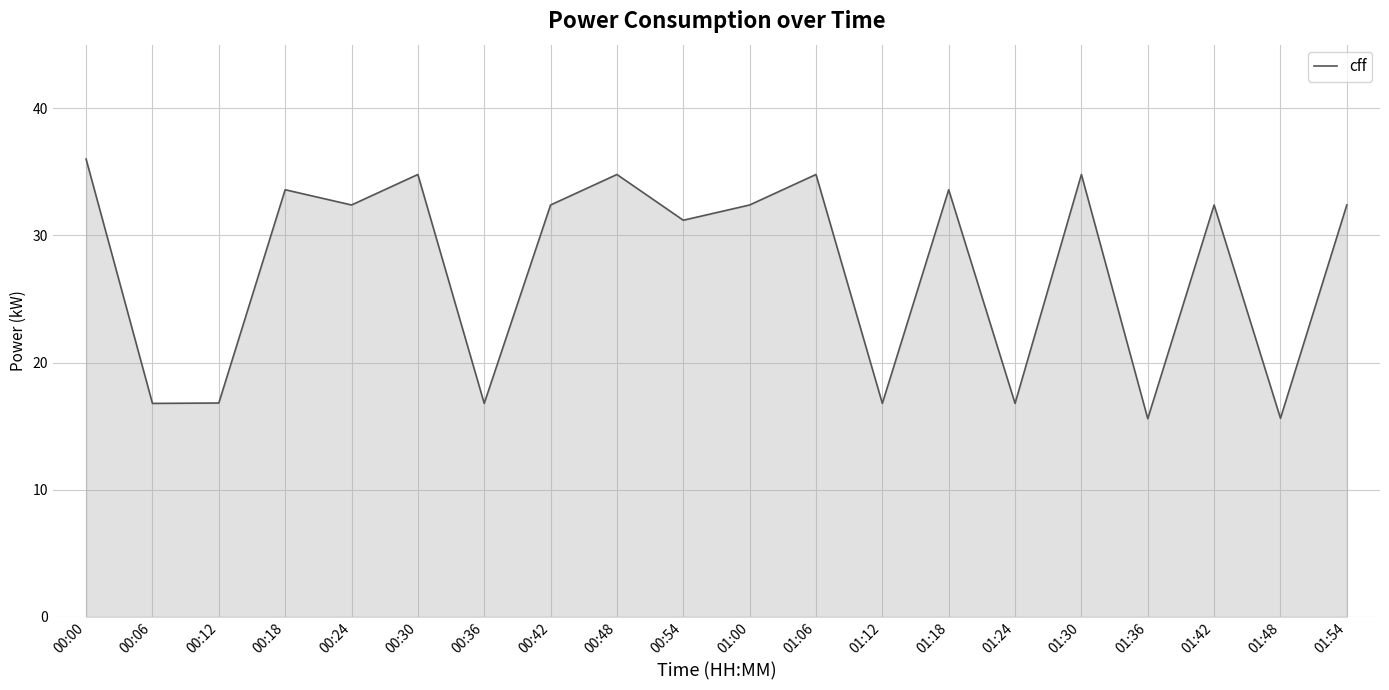

Does the chart have visible grid lines?

Yes